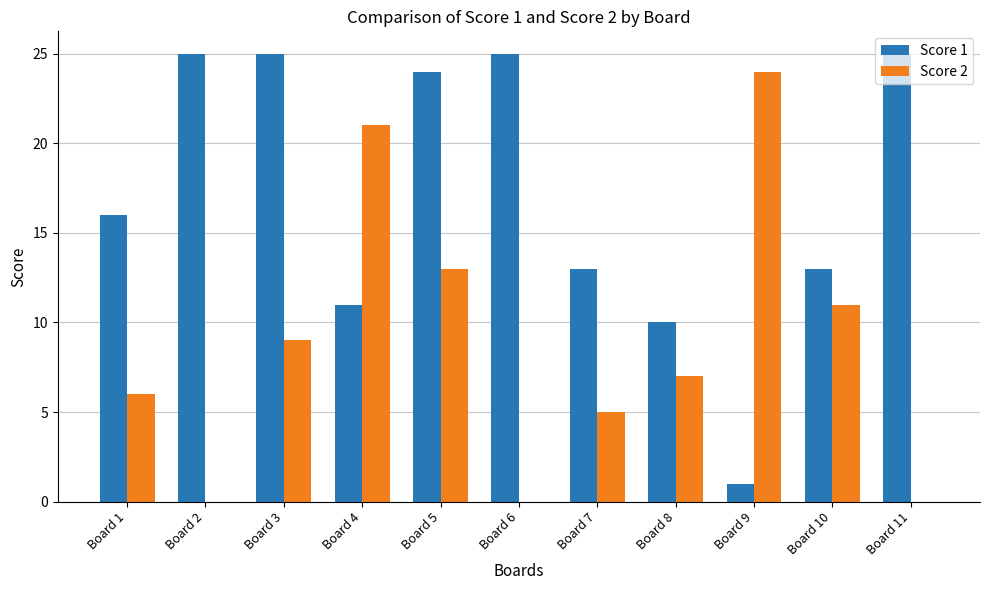

At which label does Score 2 reach its peak?

Board 9